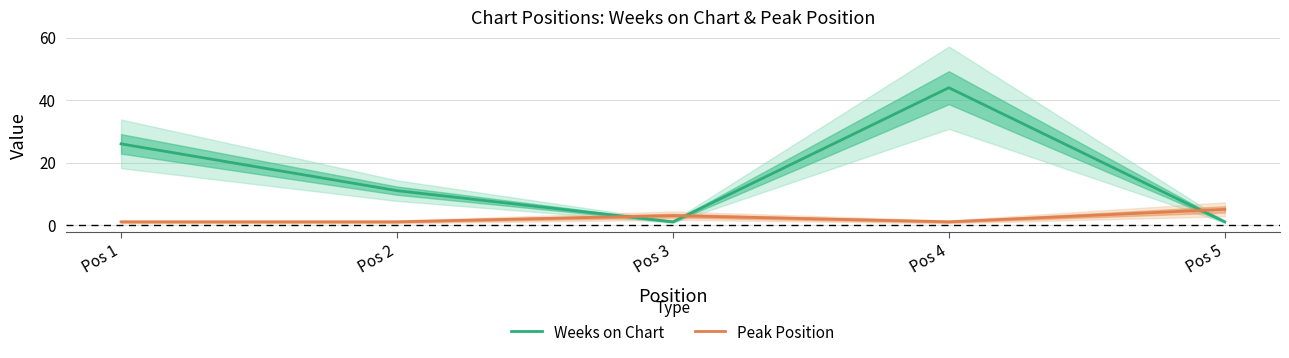

Reading left to right, extract all data points from this chart.

Weeks on Chart: Pos 1=26	Pos 2=11	Pos 3=1	Pos 4=44	Pos 5=1
Peak Position: Pos 1=1	Pos 2=1	Pos 3=3	Pos 4=1	Pos 5=5